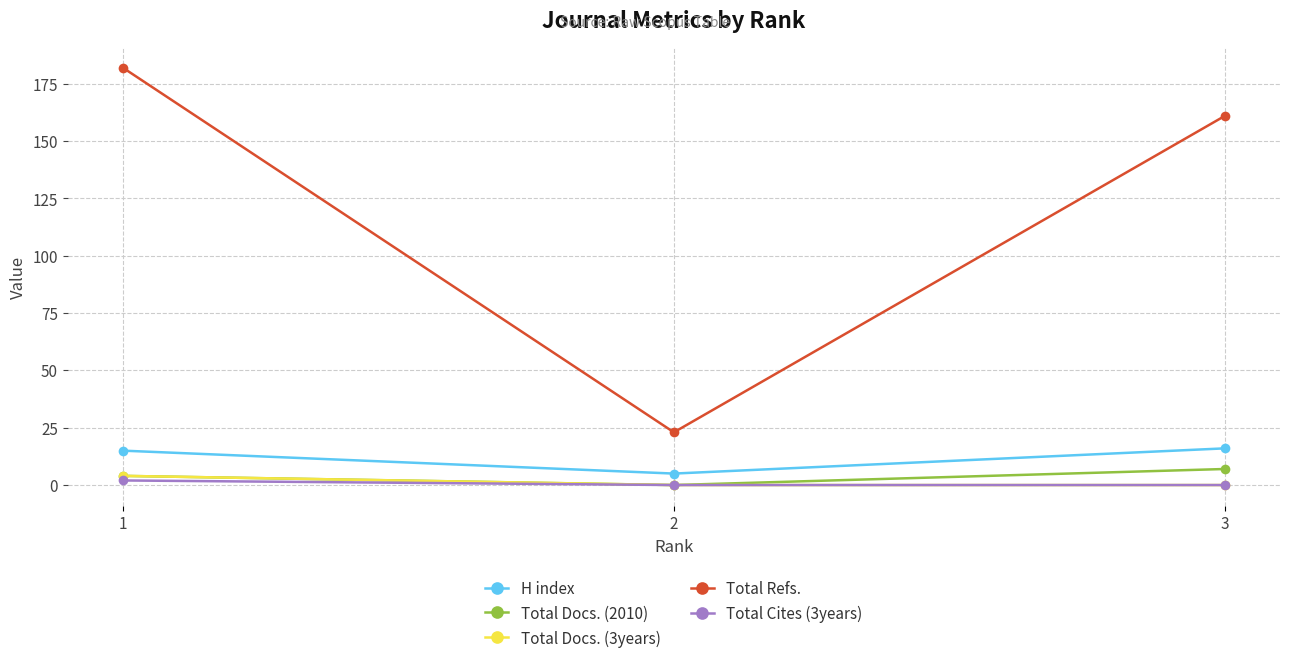

What is the maximum value for Total Refs.?

182